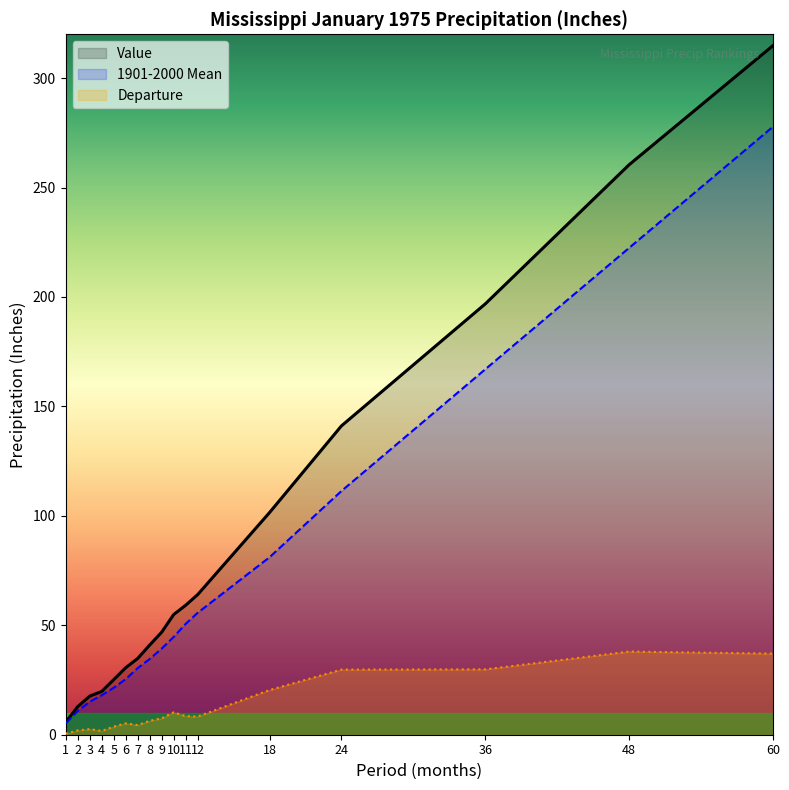

How many data points does each series have?

17